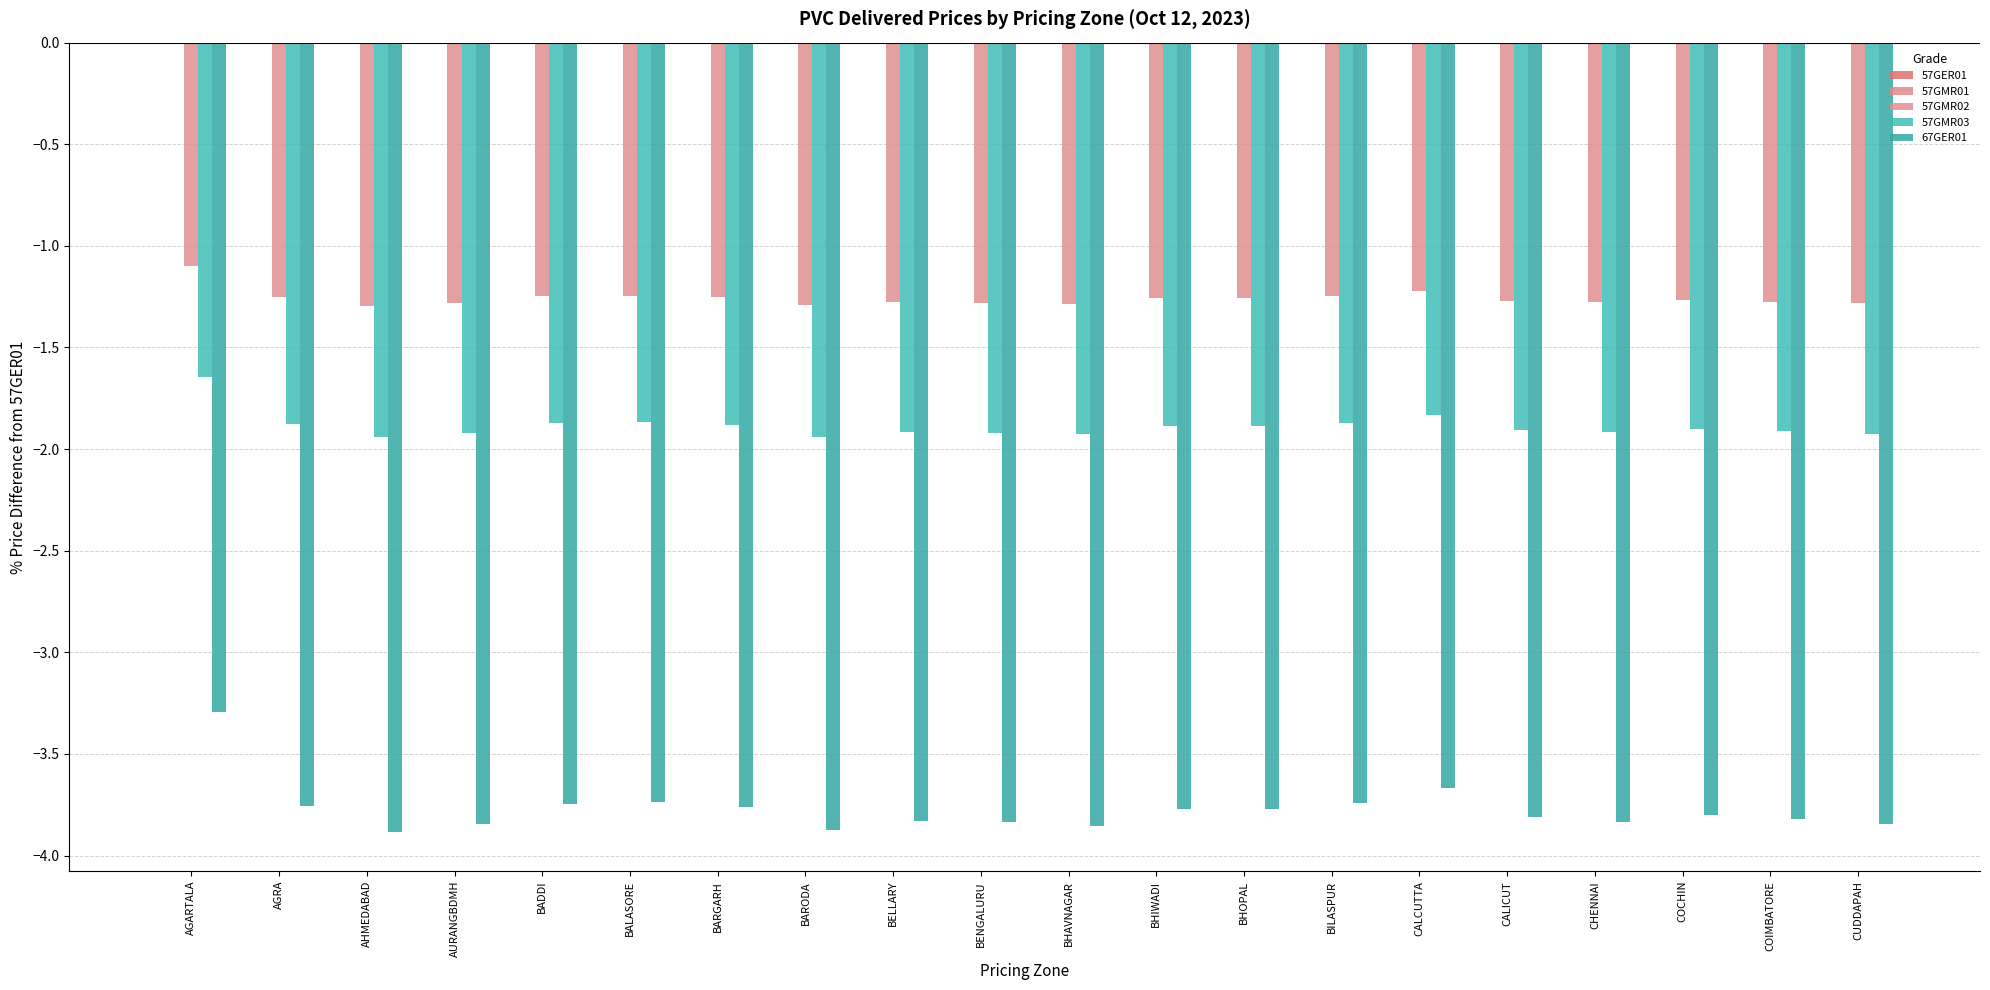

How many bars are there in total?

60